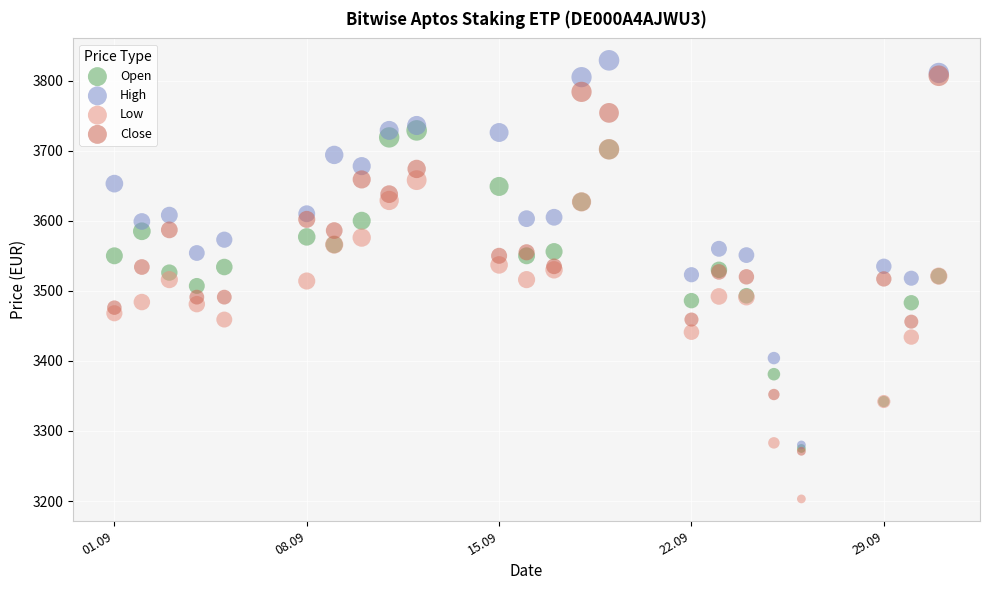

Which series has the widest spread of Y values?

High